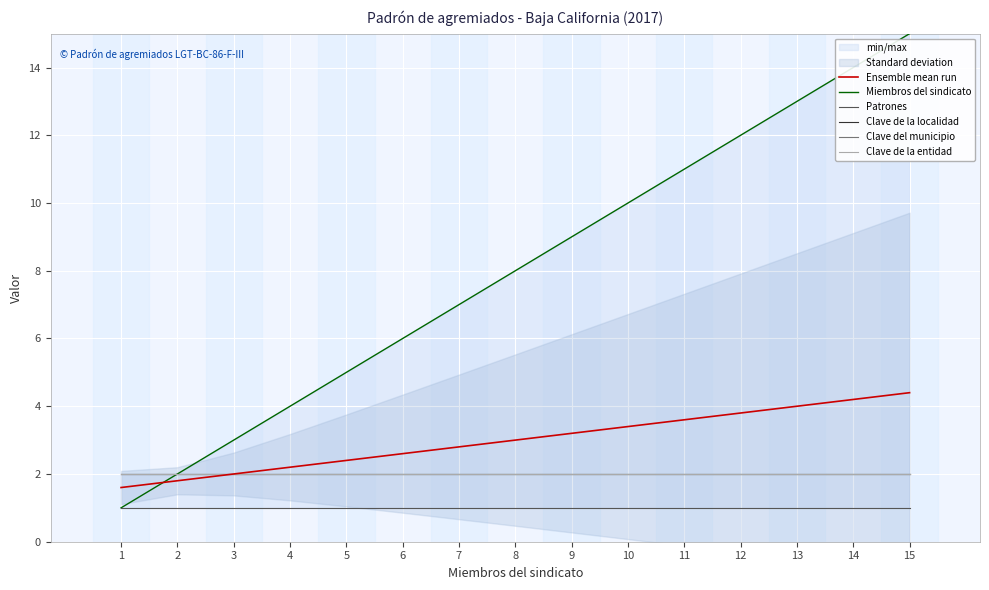

What is the total value across all series at 12?

22.8